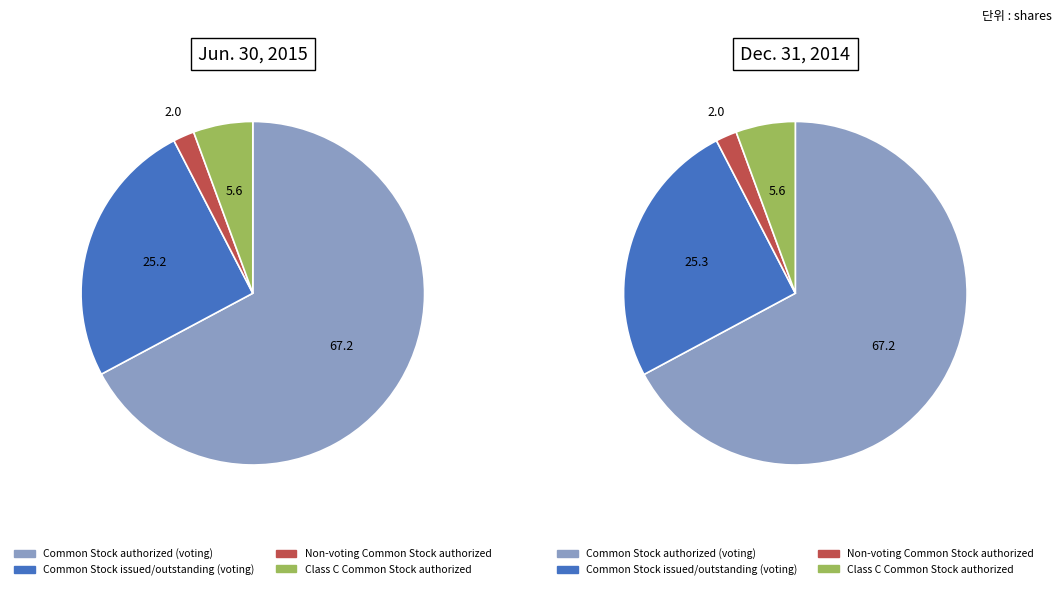

To the nearest percent, what is the difference between the Common Stock authorized (voting) and Common Stock issued/outstanding (voting) slice percentages?

42%